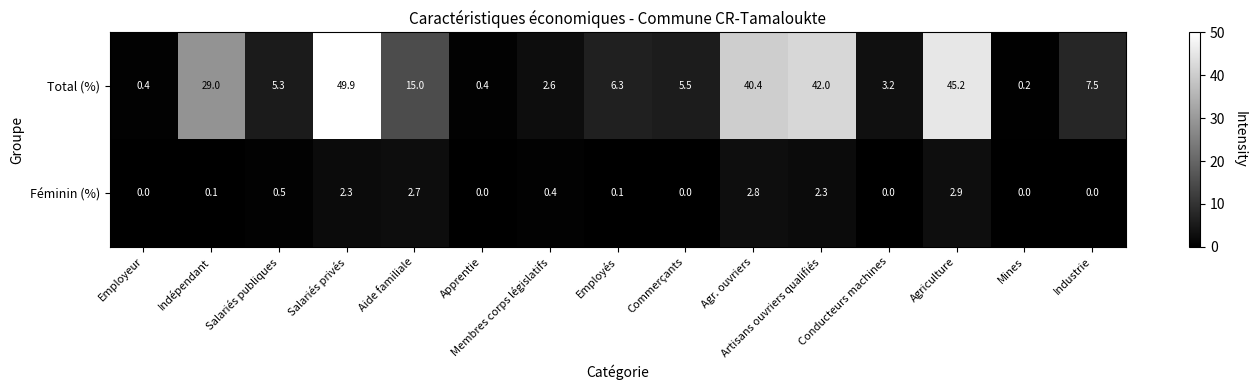

The Féminin (%) series shows 3.6 at Salariés privés. True or false?

False